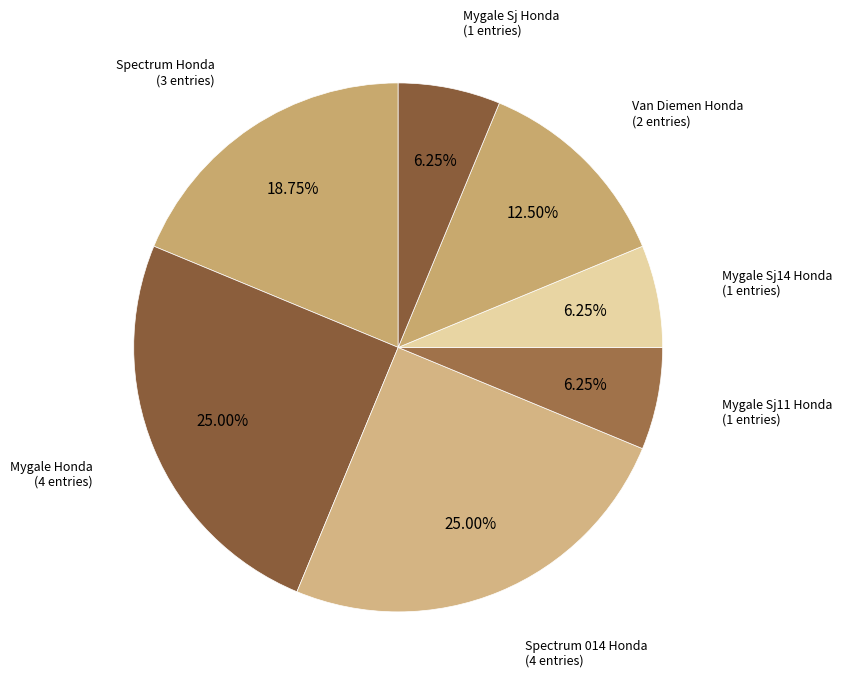

To the nearest percent, what is the average slice percentage?

14%